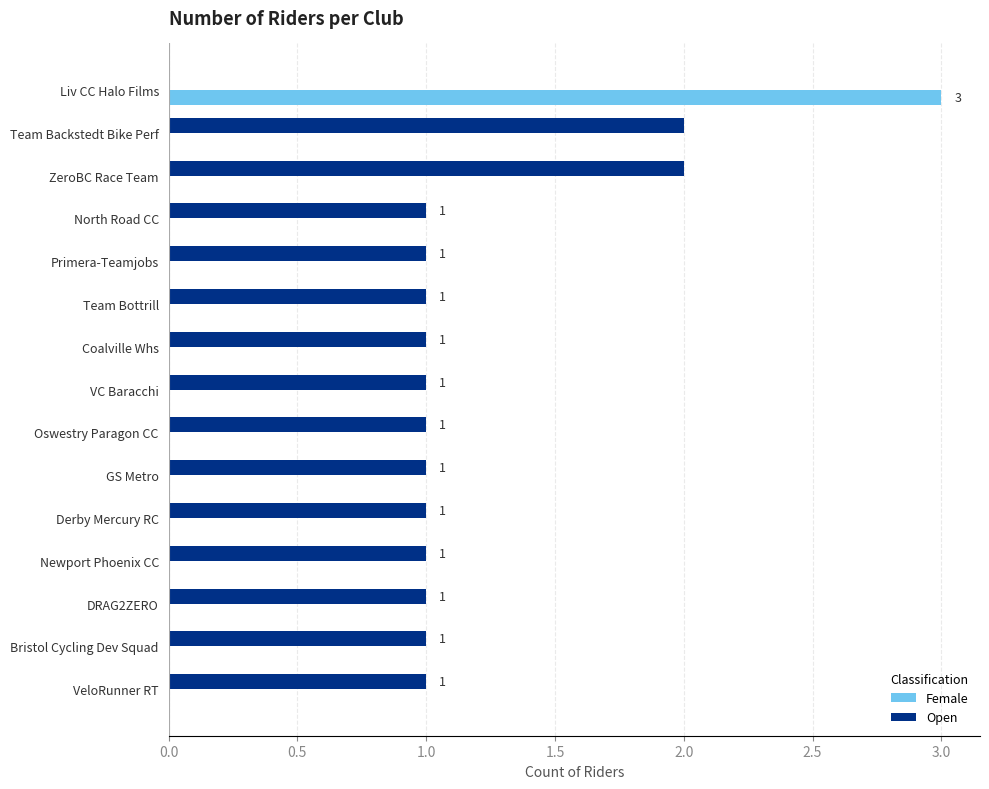

What is the sum of the Open values at Team Backstedt Bike Perf and VeloRunner RT?

3